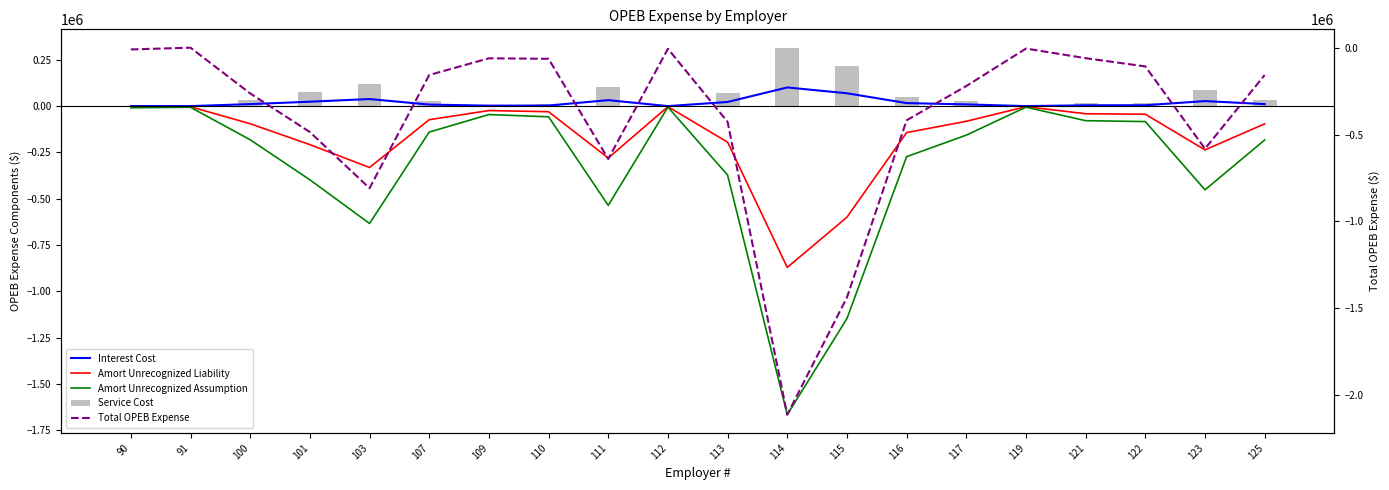

What is the minimum value for Amort Unrecognized Assumption?

-1665700